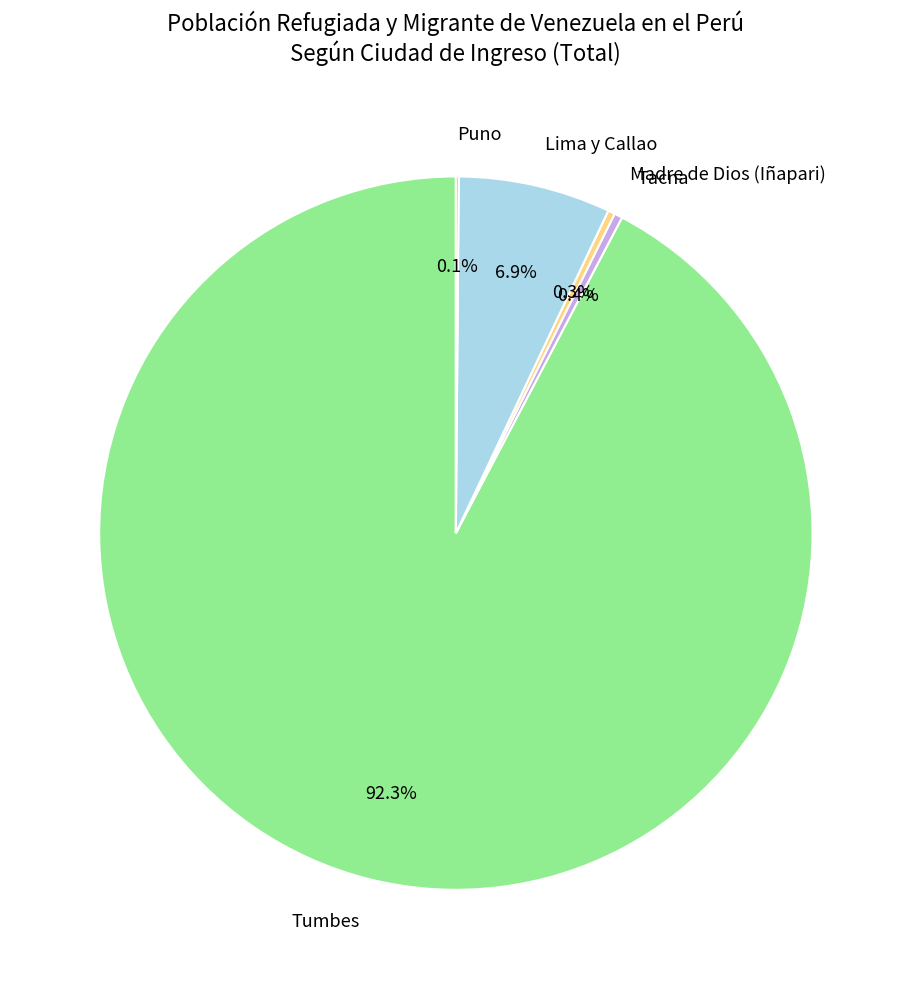

Which slice represents more than half of the pie?

Tumbes